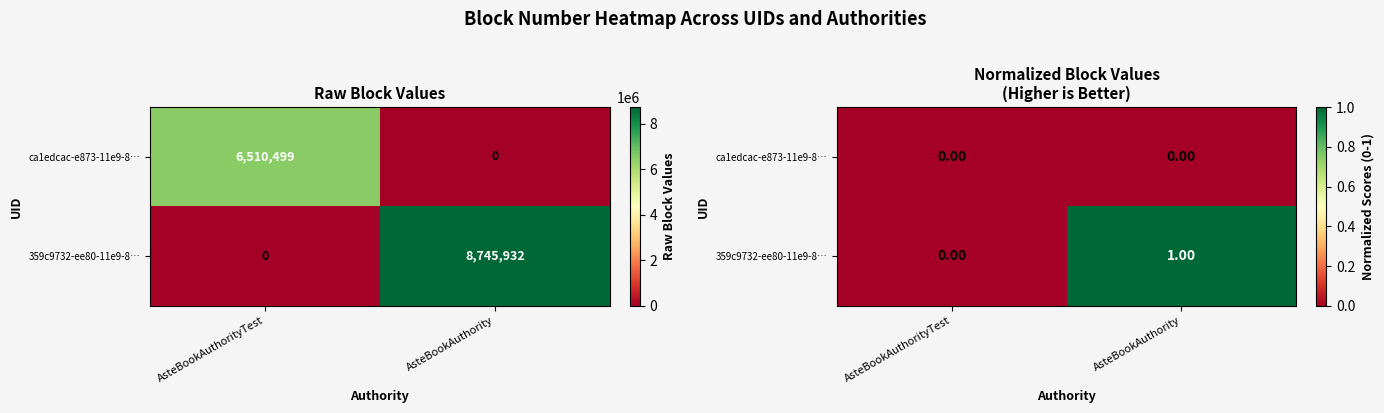

How many distinct data groups are displayed?

2